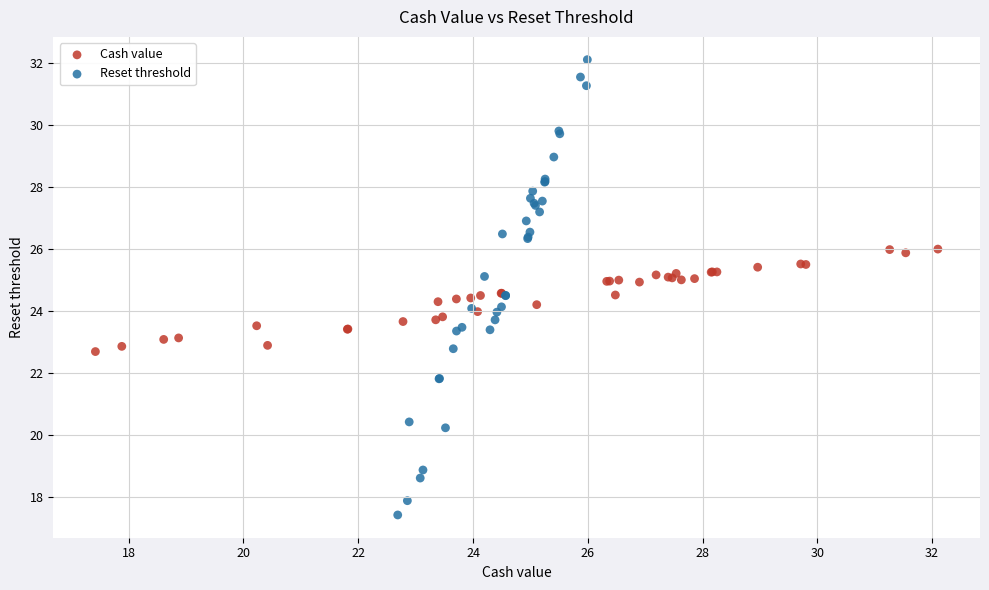

Which series contains the highest Y value?

Reset threshold